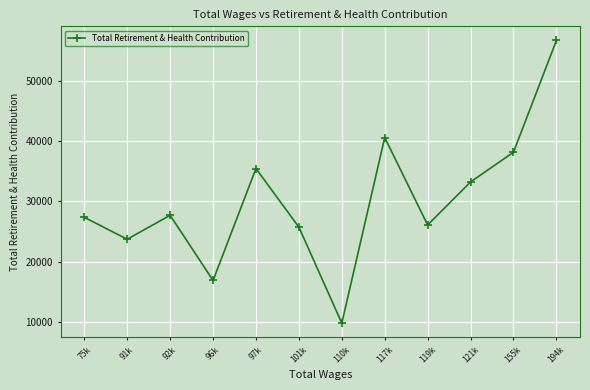

Reading left to right, transcribe all the data shown in this chart.

75k=27344	91k=23713	92k=27679	96k=16879	97k=35432	101k=25715	110k=9800	117k=40578	119k=26074	121k=33212	155k=38140	194k=56672